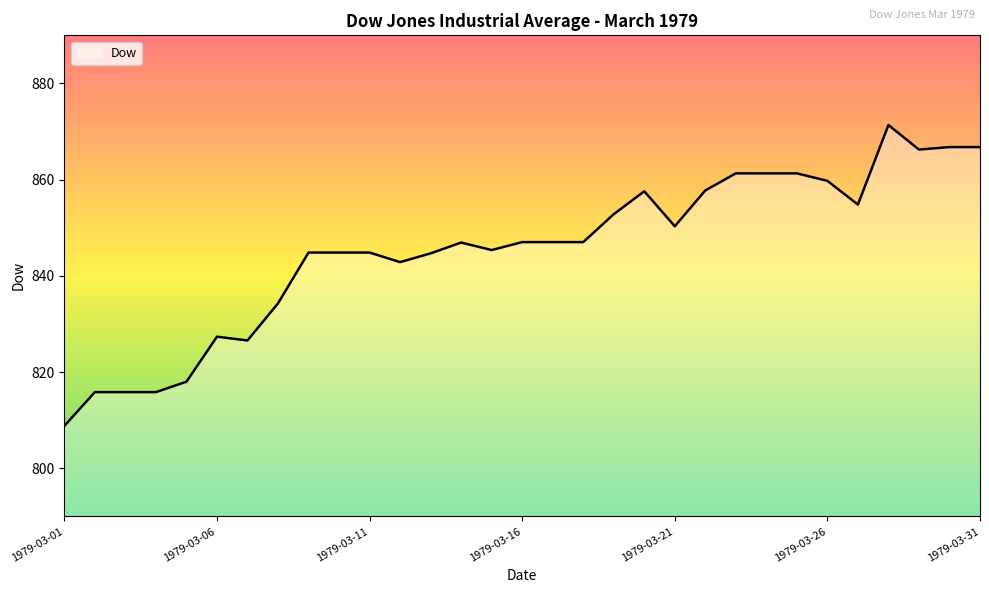

What is the greatest value displayed?

871.4